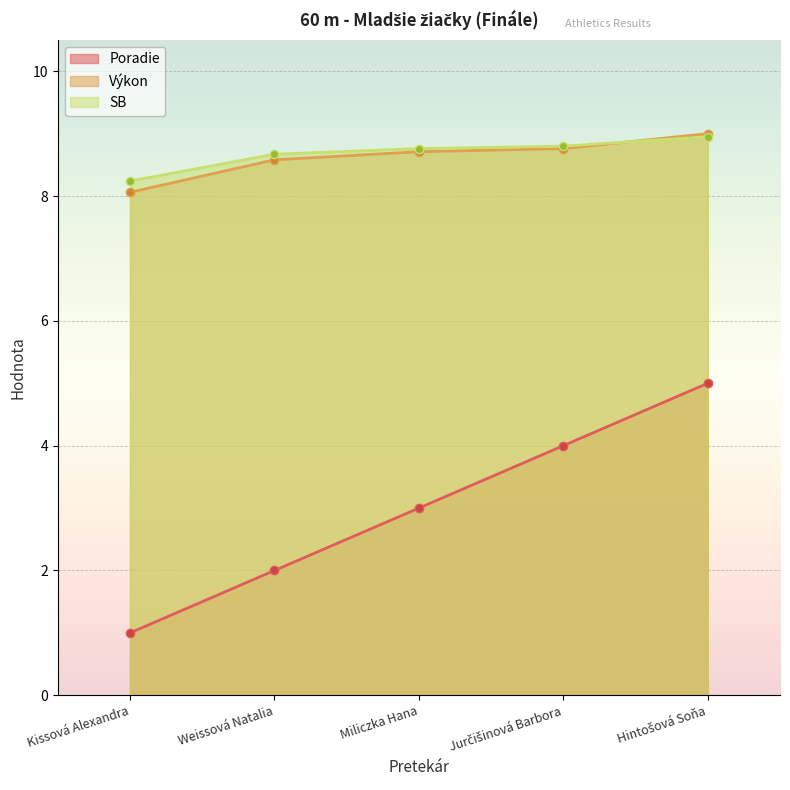

At which category does the chart reach its peak across all series?

Hintošová Soňa